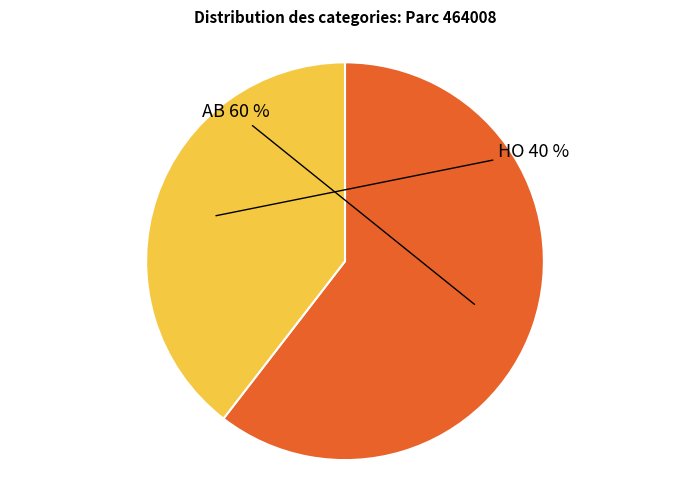

Does any single category account for the majority?

Yes